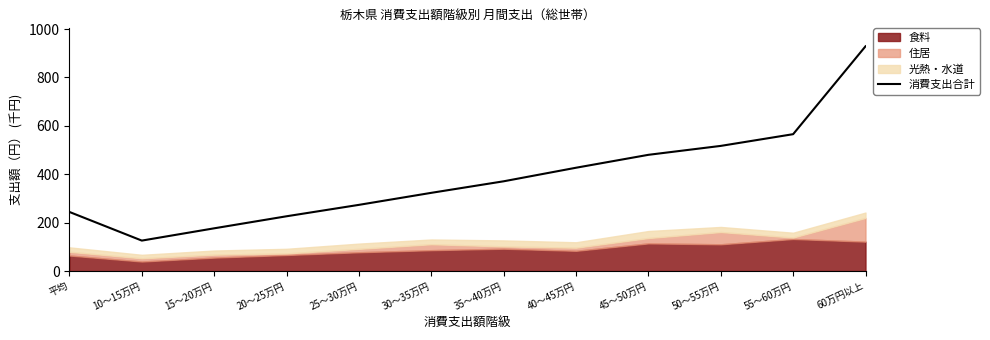

What is the label of the 3rd point from the left?

15～20万円